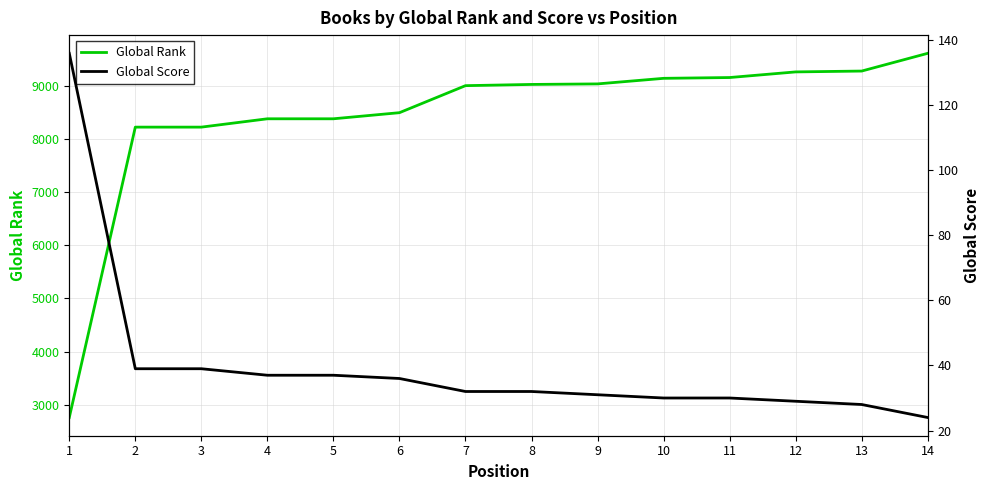

What is the sum of all Global Score values?

560